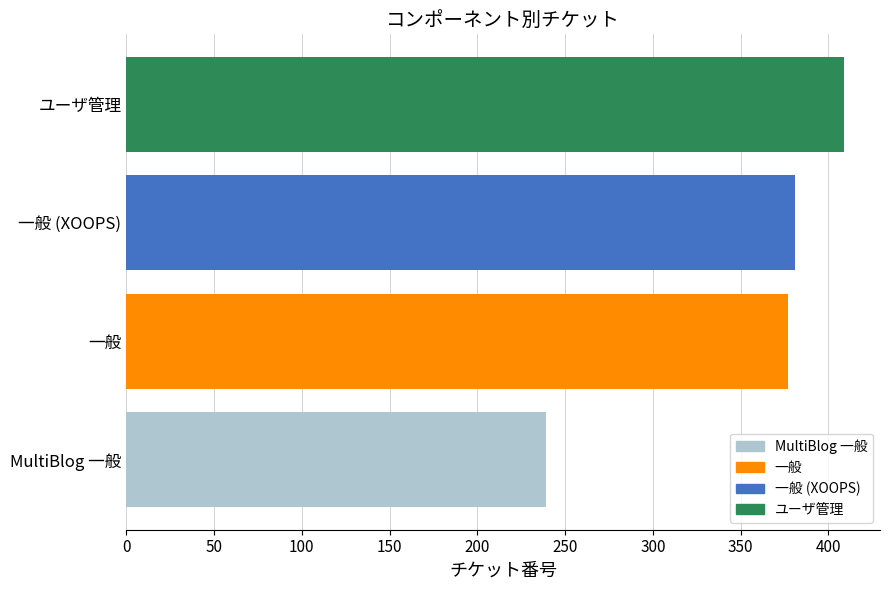

Which category has the highest value across all series?

ユーザ管理